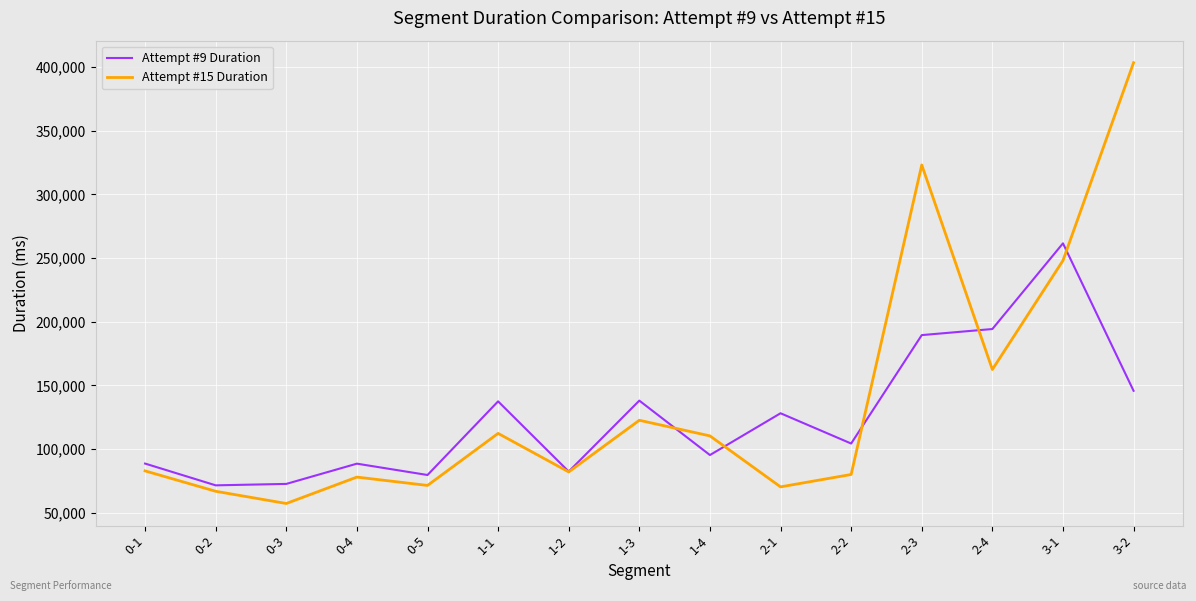

What position from the left is 2-1?

10